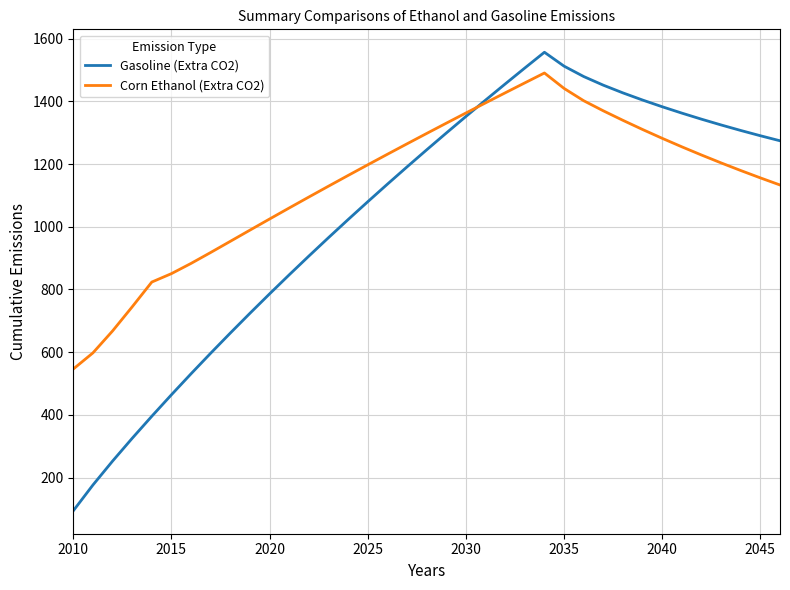

List the series in order of their peak value, highest first.

Gasoline (Extra CO2), Corn Ethanol (Extra CO2)